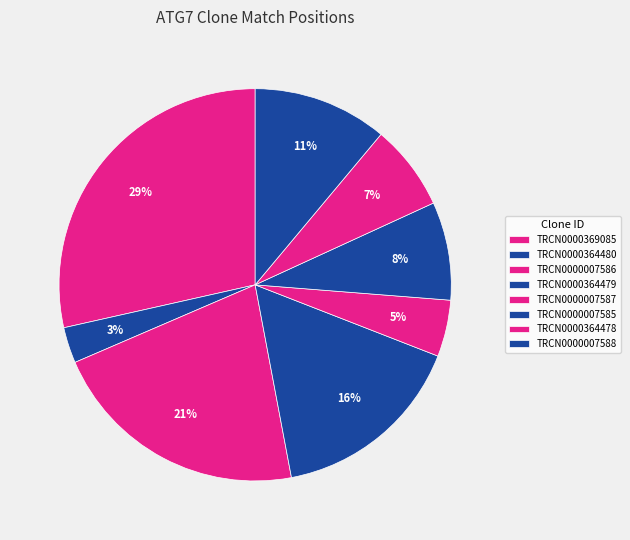

How many segments does this pie chart have?

8